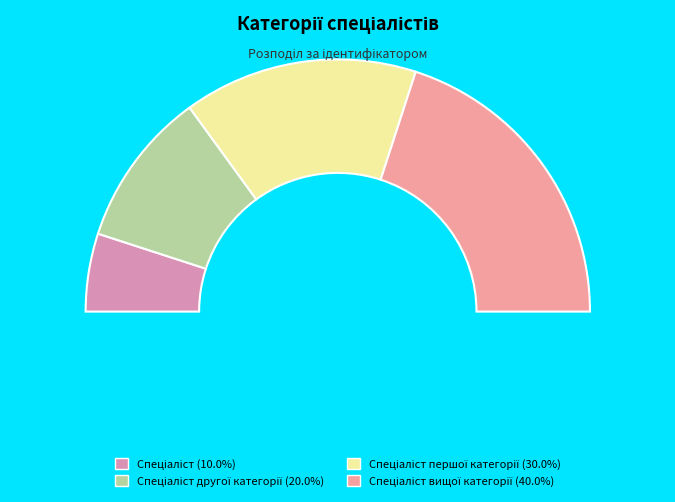

Rank the categories by value from lowest to highest.

Спеціаліст, Спеціаліст другої категорії, Спеціаліст першої категорії, Спеціаліст вищої категорії